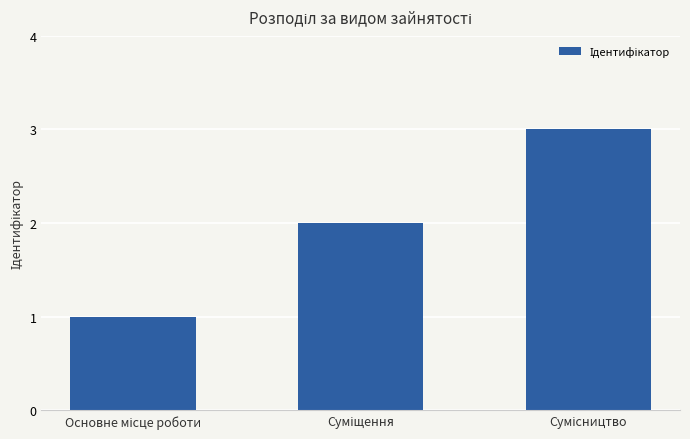

What is the greatest value displayed?

3